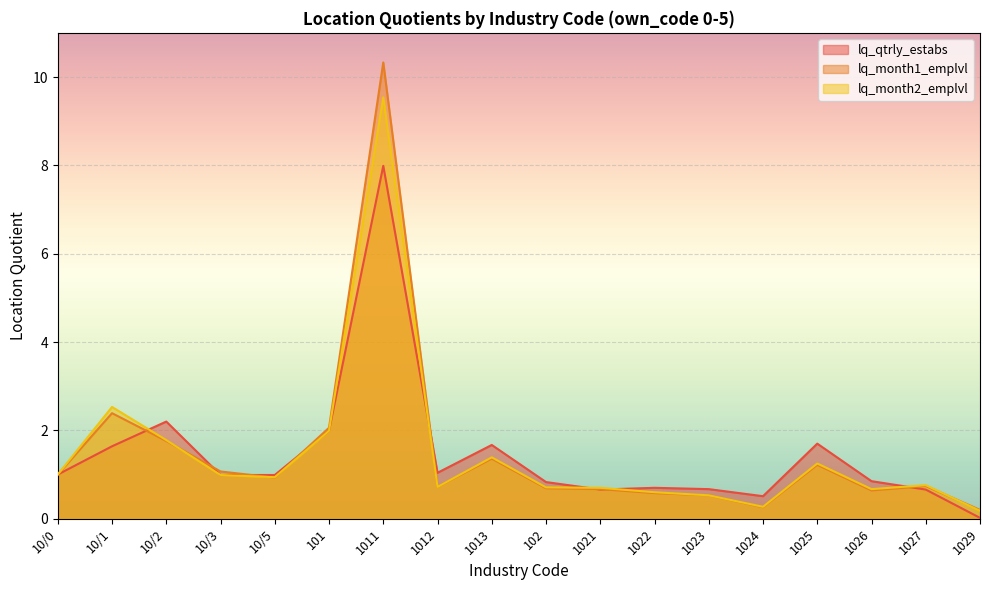

What position from the right is 1012?

11